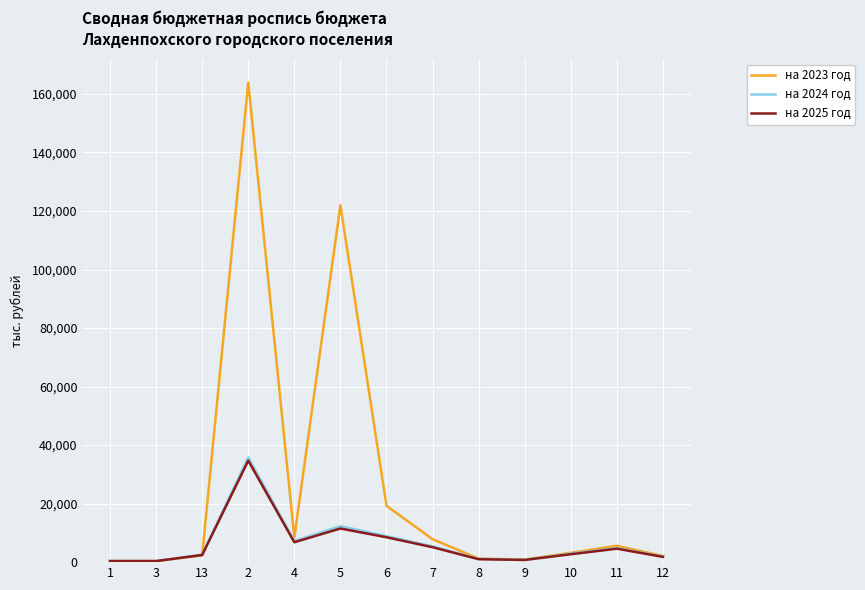

What are all the series names shown in the legend?

на 2023 год, на 2024 год, на 2025 год